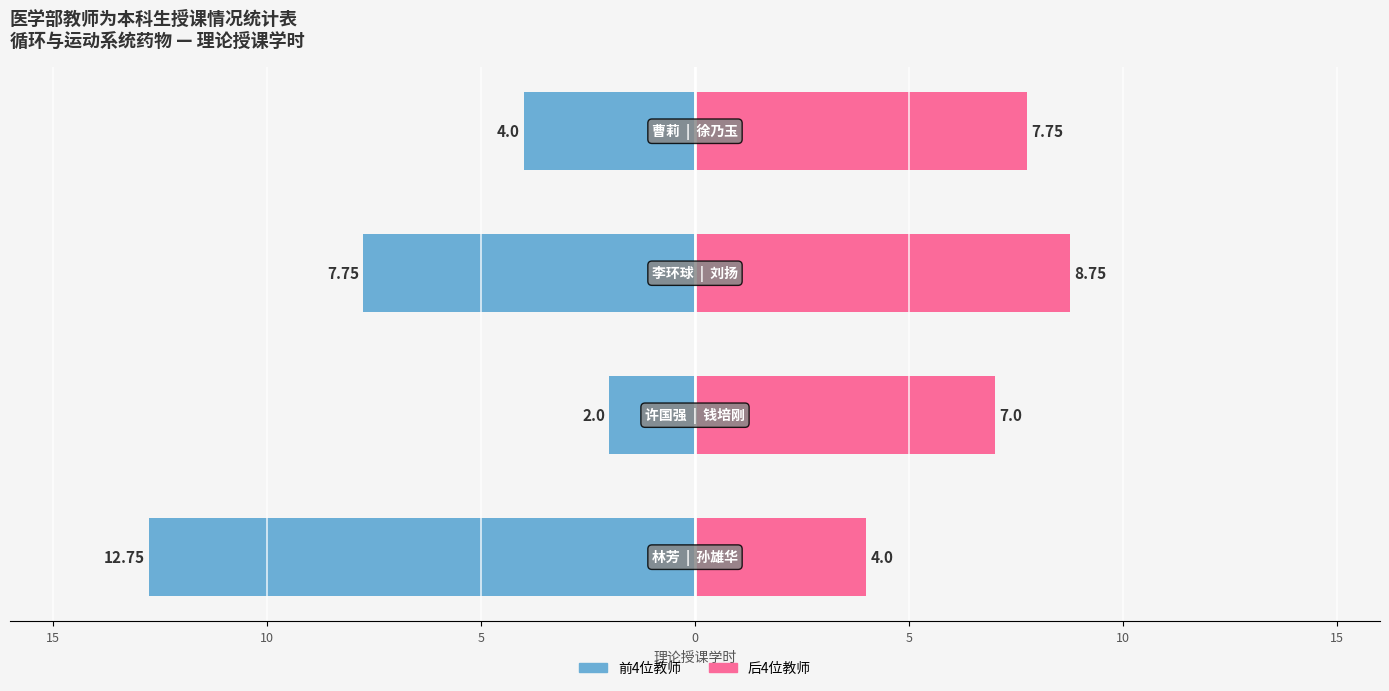

What is the value of the 前4位教师(蓝) bar at the 3rd from the left?

-7.8